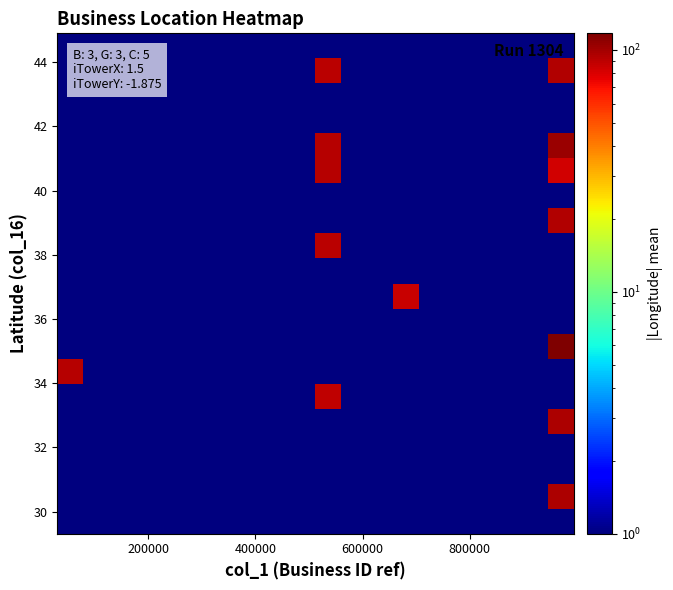

How many series are shown in this chart?

20